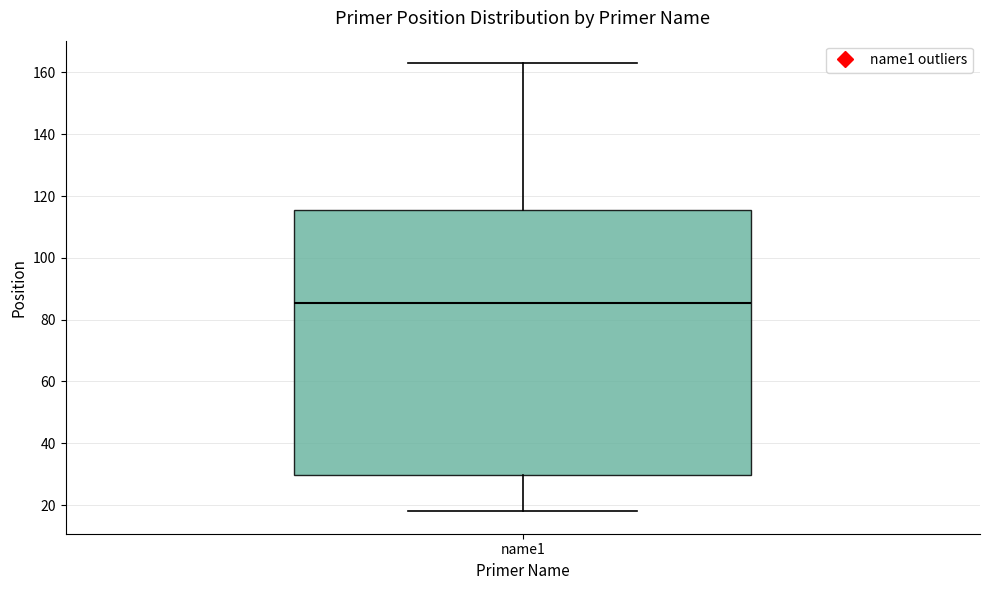

Read this box plot against the y-axis: the position of the median line, the range covered by the box, and the ends of both whiskers. The values are not printed on the chart, so give them approximately, as read against the axis.

median 86, box 30 to 116, whiskers 18 to 164